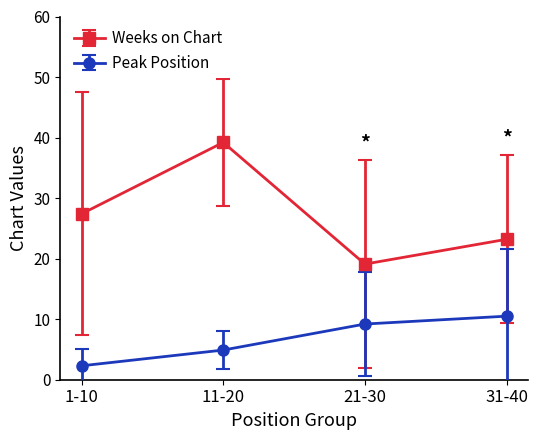

What is the lowest value of the Weeks on Chart series?

19.1